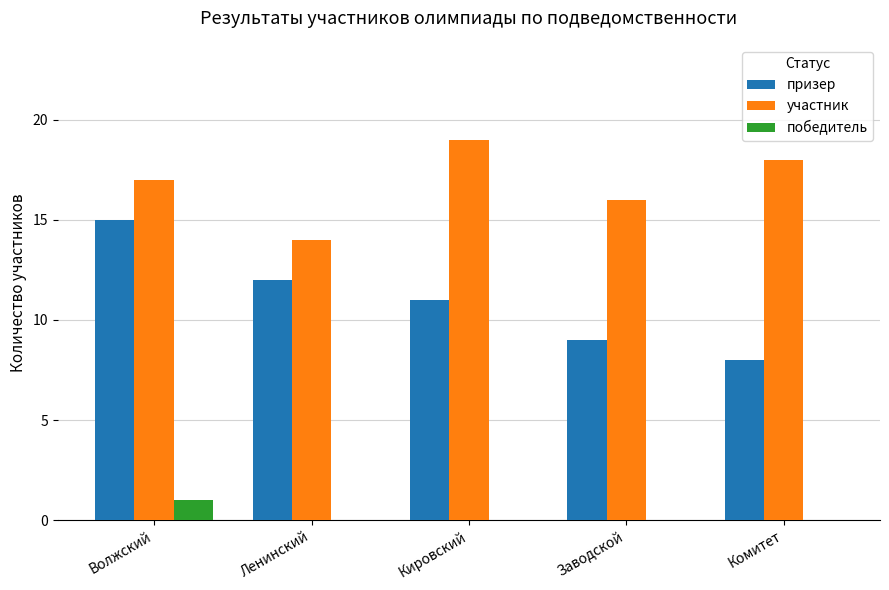

Is it true that победитель equals 1 at Волжский?

True